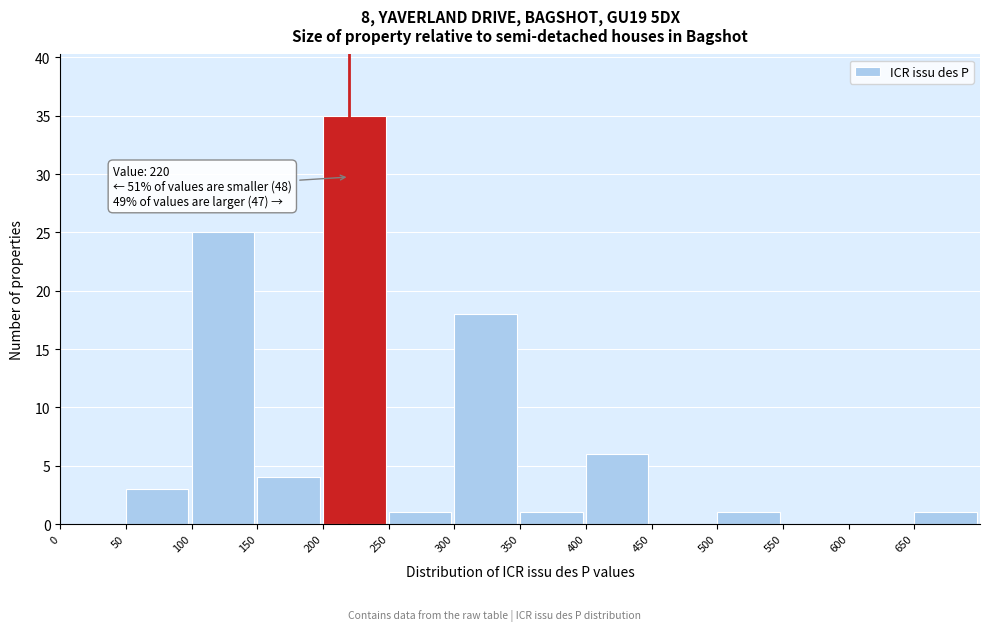

Over which range of the x-axis is the bar tallest?

200 to 250